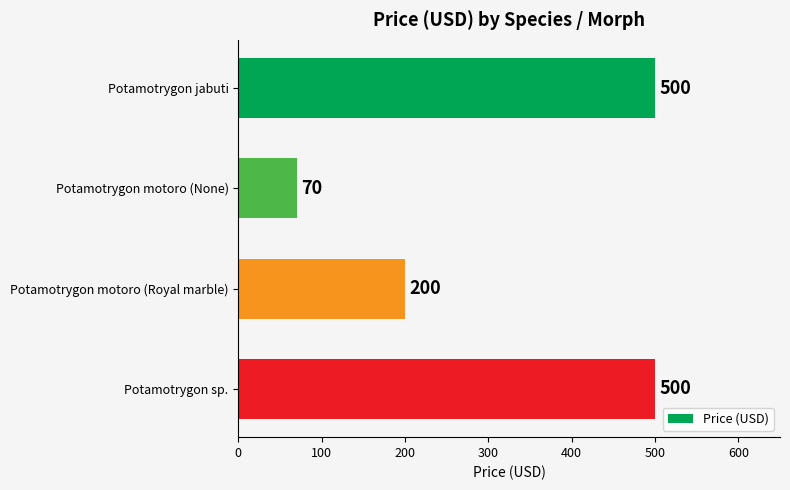

Reading top to bottom, transcribe all the data shown in this chart.

Potamotrygon jabuti=500	Potamotrygon motoro (None)=70	Potamotrygon motoro (Royal marble)=200	Potamotrygon sp.=500